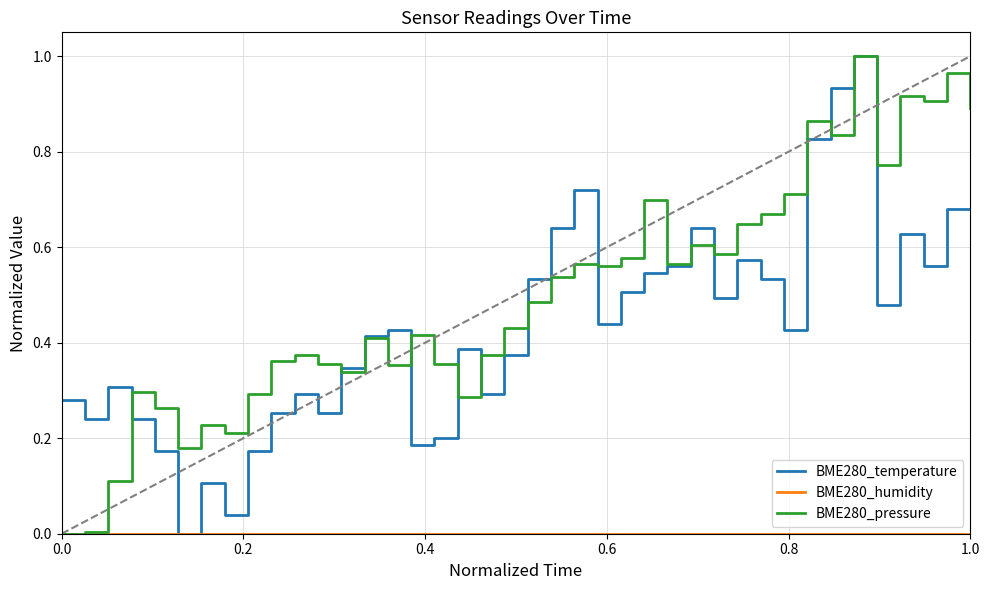

Which series has the largest total across all categories?

BME280_pressure